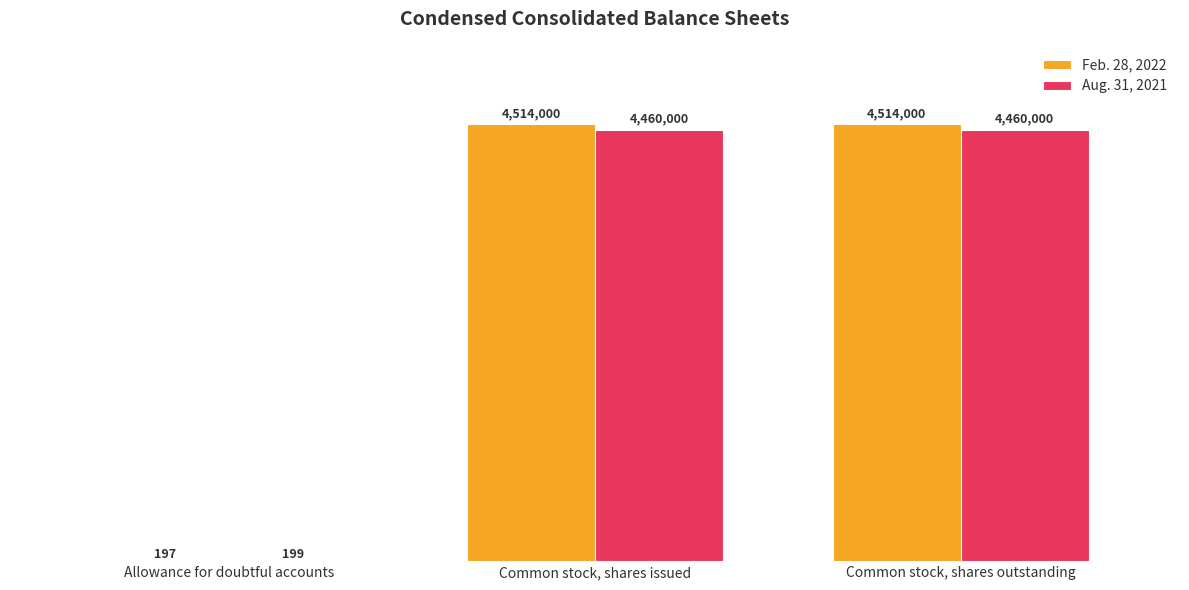

Are the bars grouped side by side (vs. stacked)?

Yes